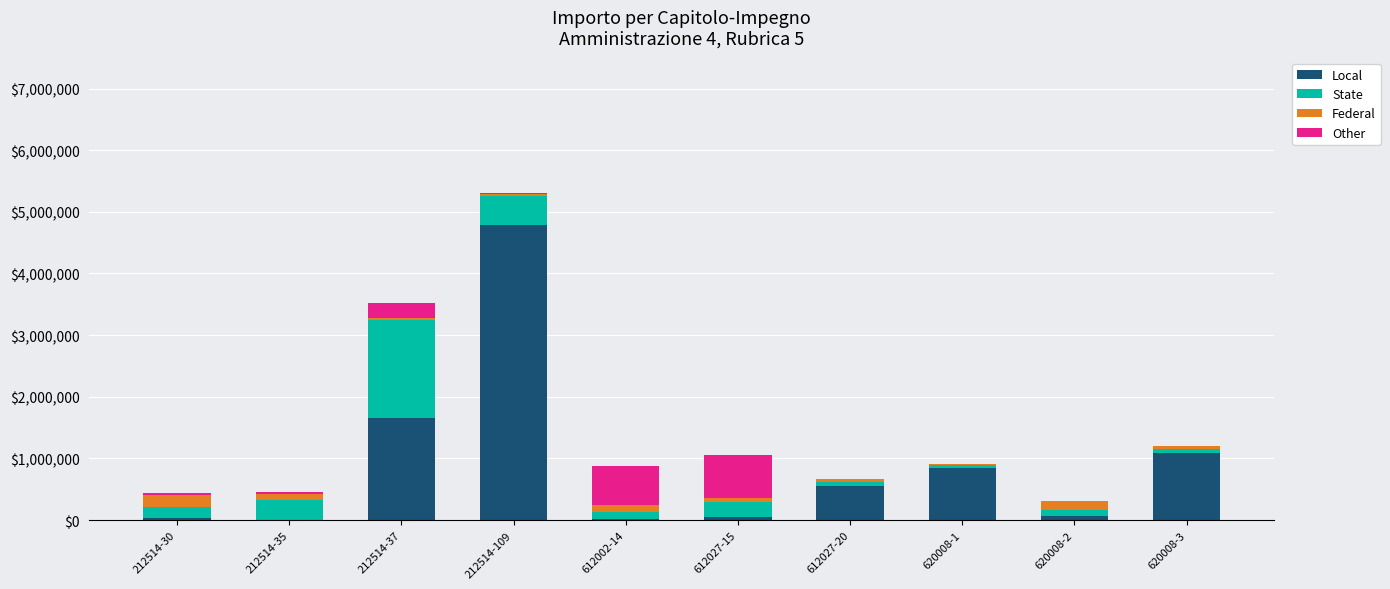

What is the highest value of the Local series?

4783937.4